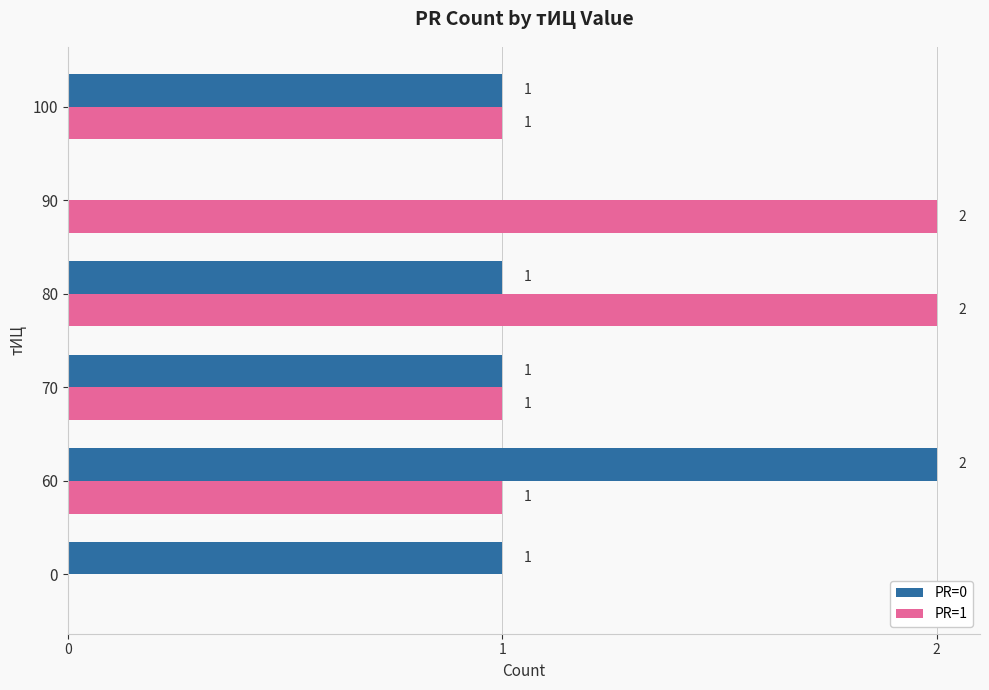

How many PR=1 values are between 1 and 2?

5